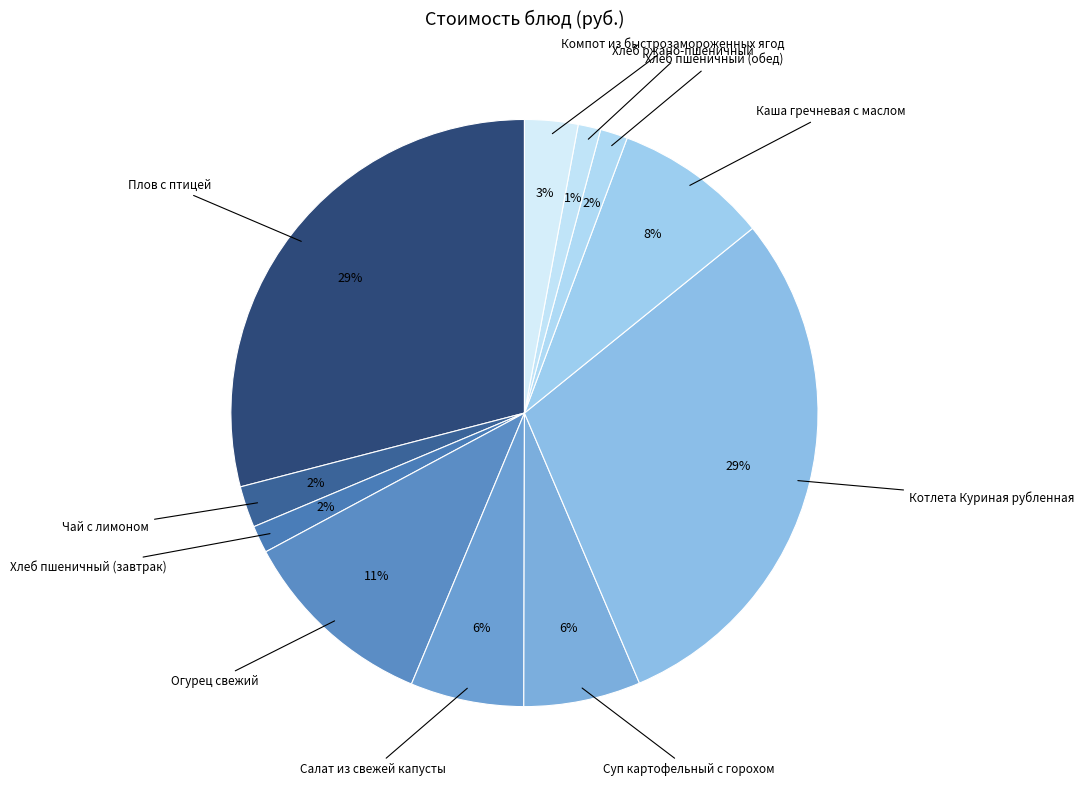

How many segments does this pie chart have?

11